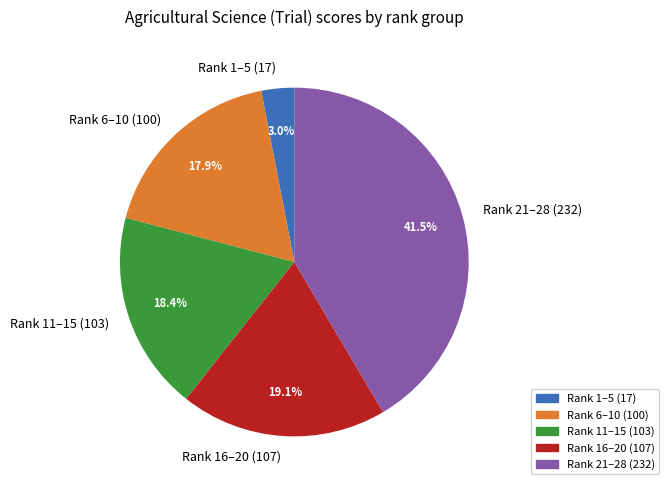

How many slices are in this pie chart?

5